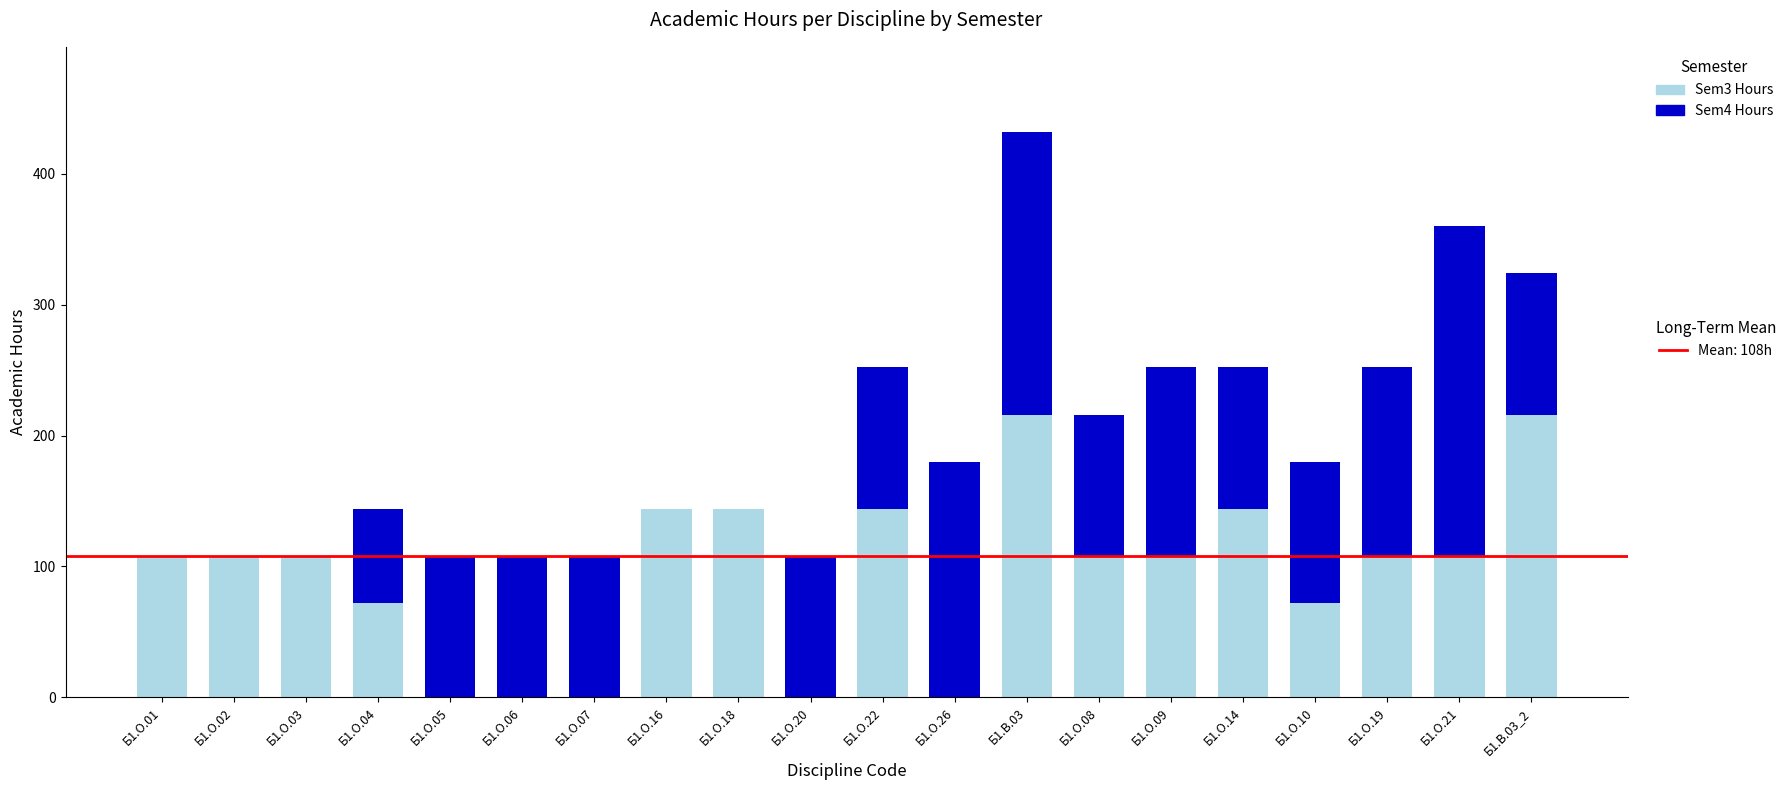

At which category is the sum across all series the highest?

Б1.В.03